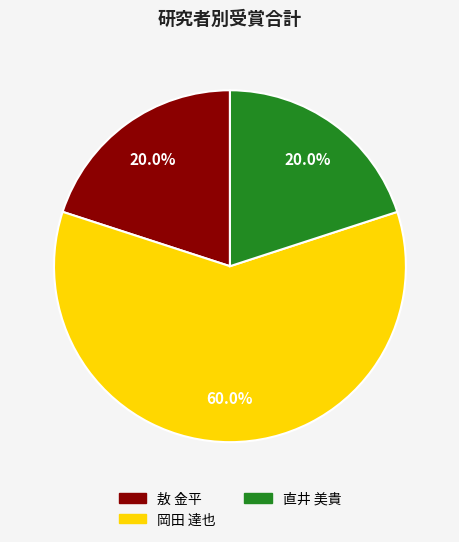

Count the number of slices in the pie.

3